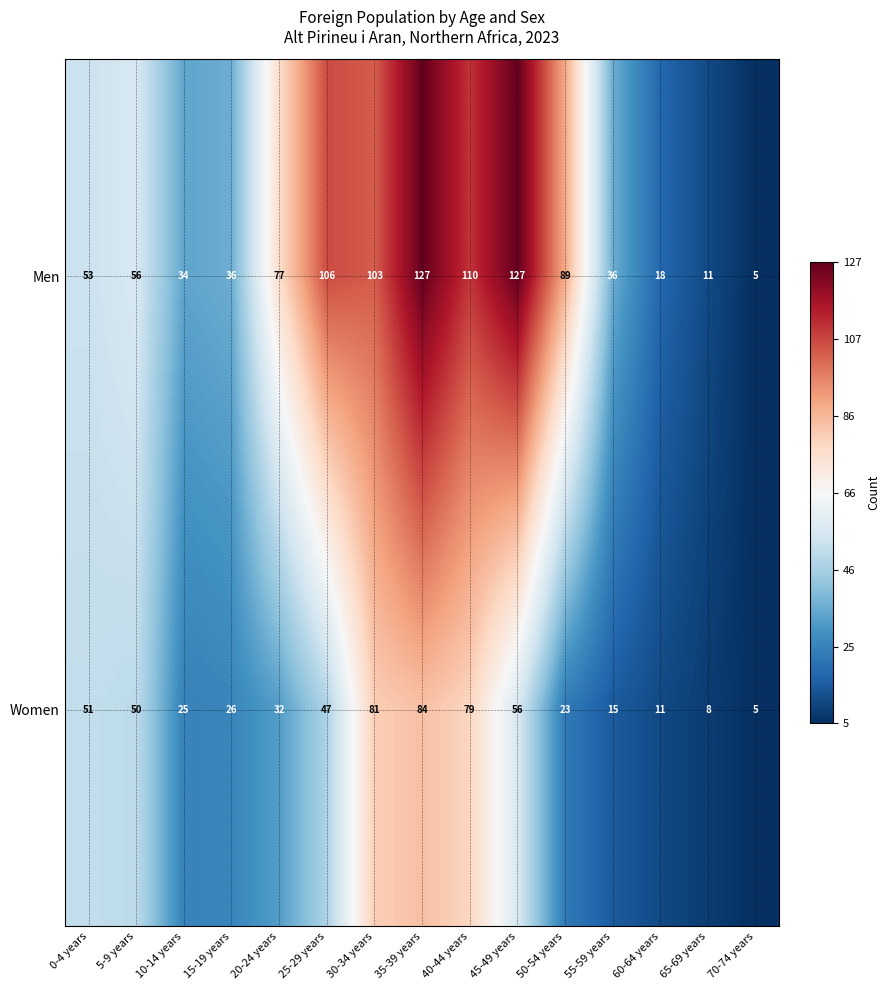

How many distinct data groups are displayed?

2